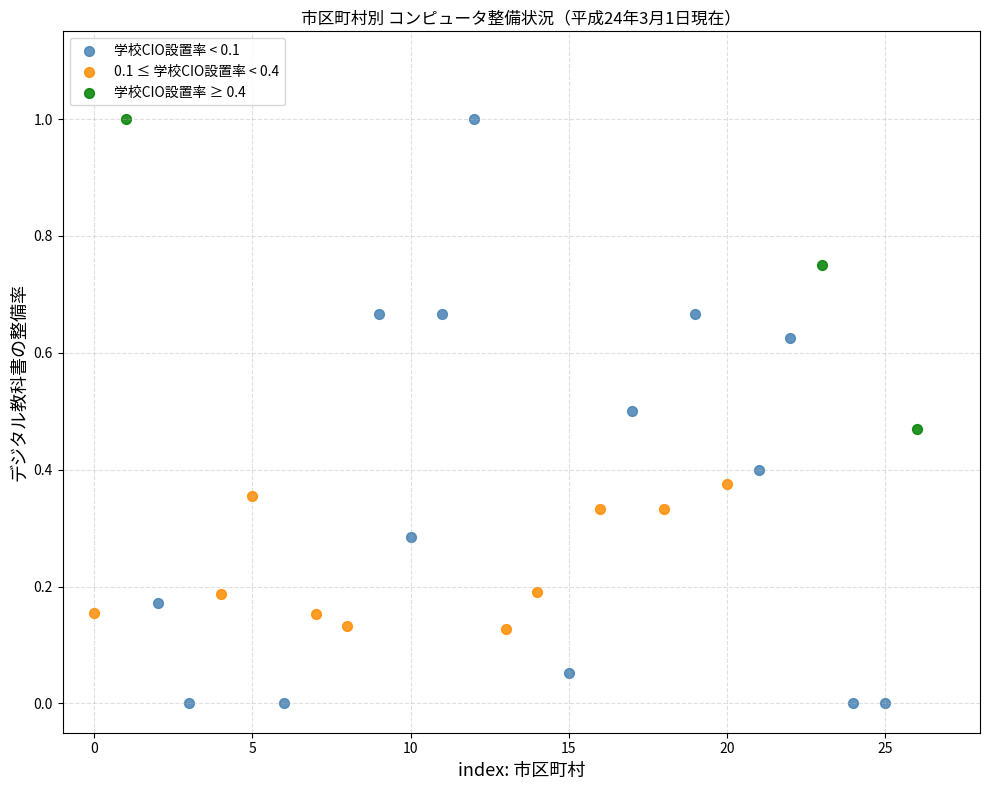

Which series contains the lowest Y value?

学校CIO設置率 < 0.1